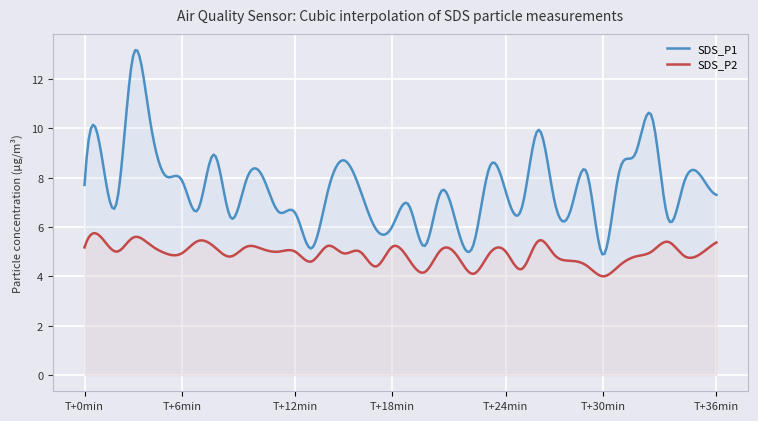

What is the difference between the maximum and minimum values in the SDS_P1 series?

8.3